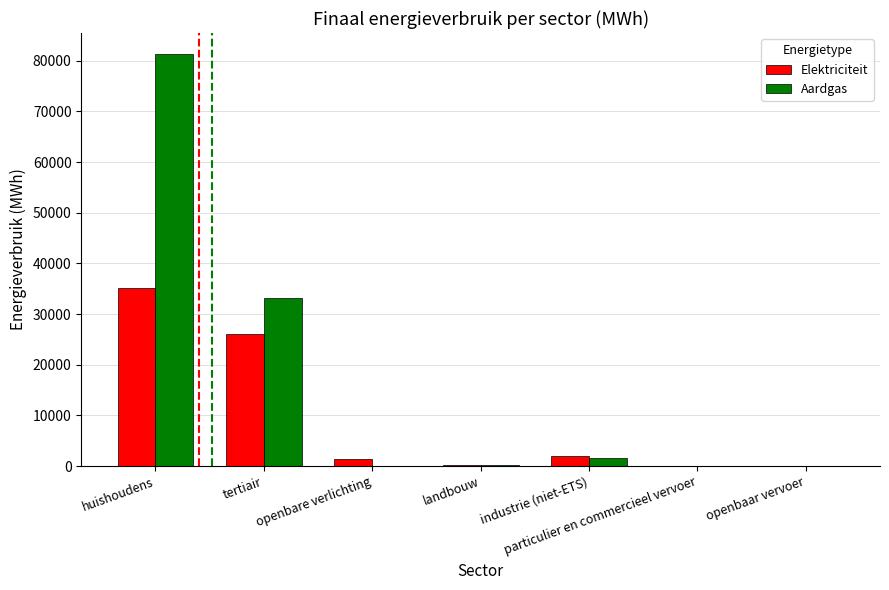

At which category is the sum across all series the highest?

huishoudens